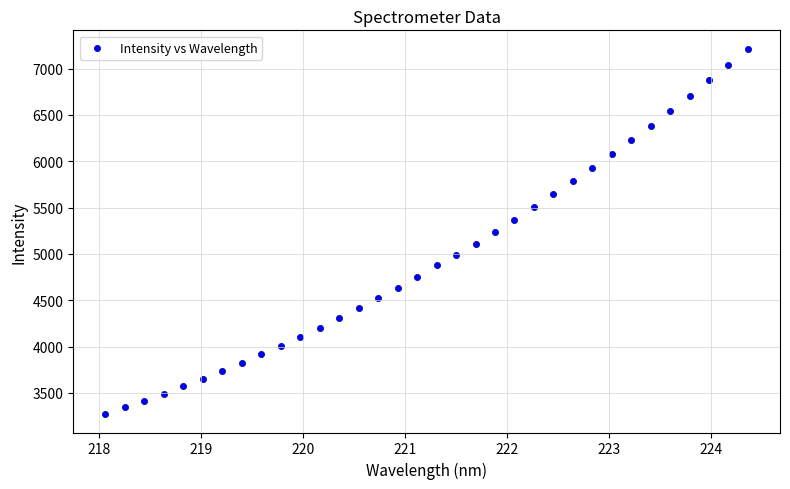

What is the range of Y values (max minus min)?

3945.0